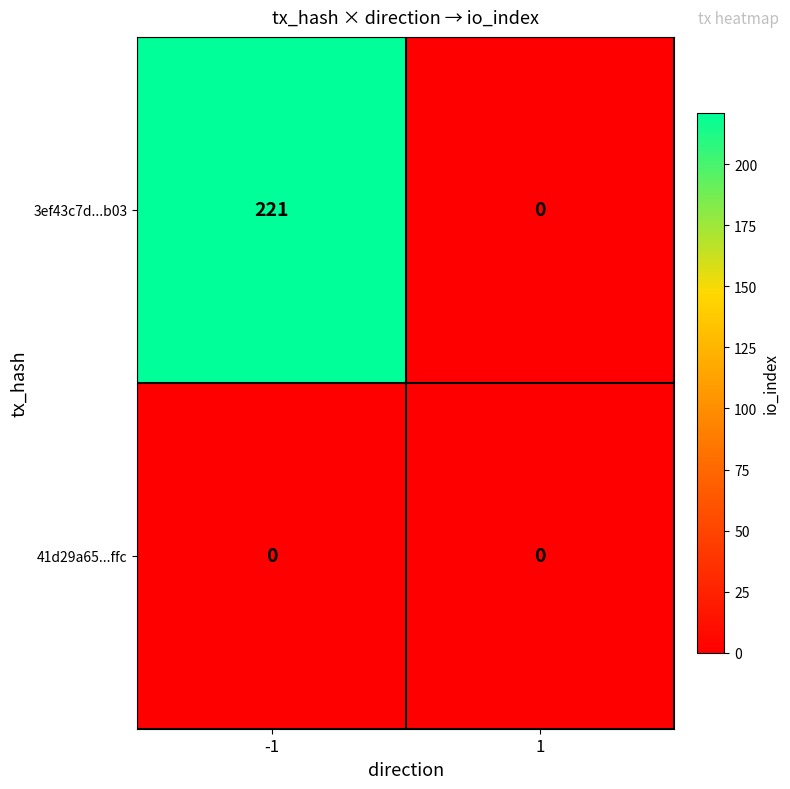

Reading right to left, list all the values displayed in this chart.

3ef43c7d...b03: 0	221
41d29a65...ffc: 0	0